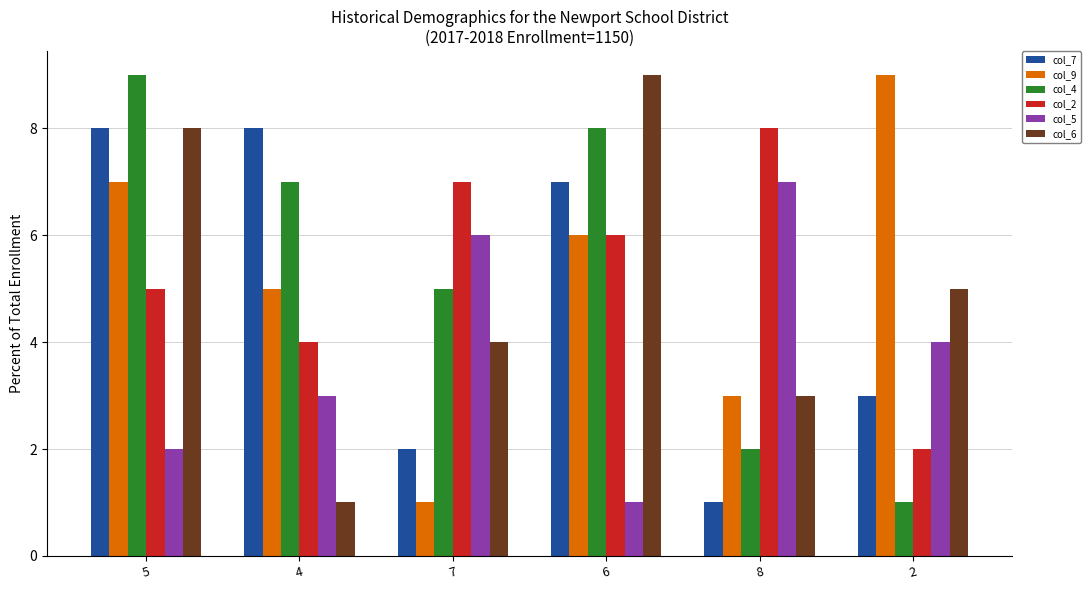

What is the greatest value displayed?

9